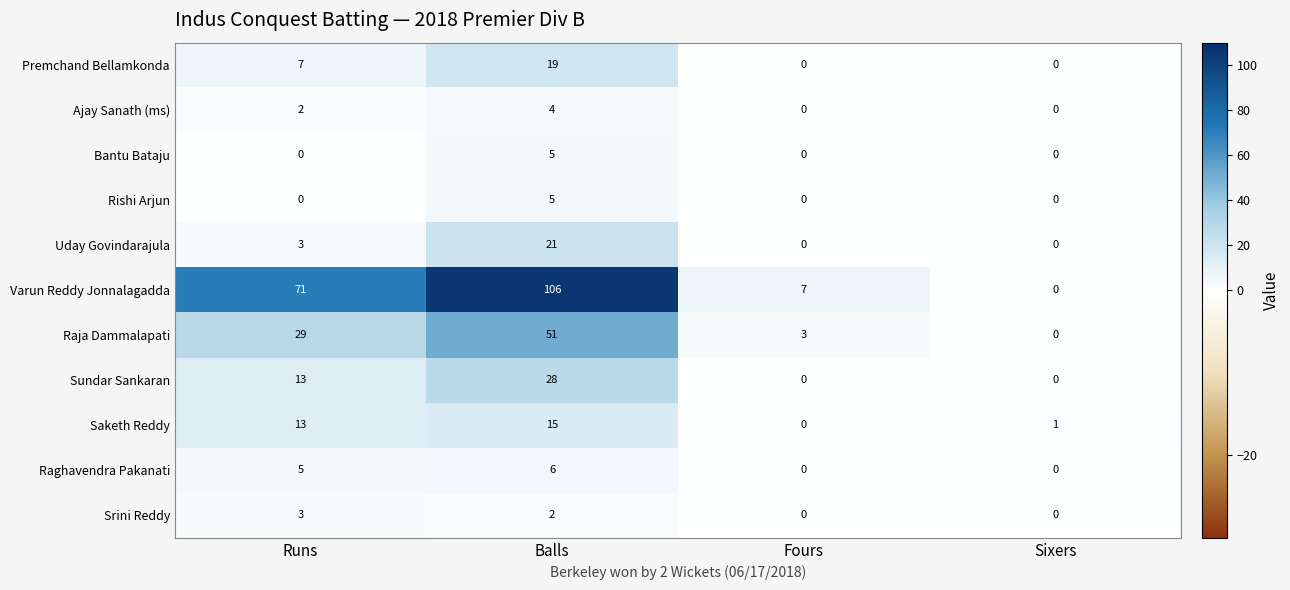

What value does the Varun Reddy Jonnalagadda series have at Fours?

7